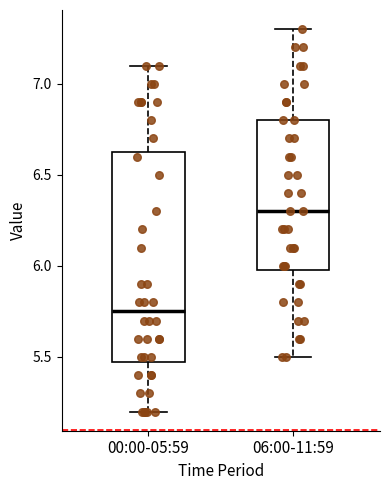

Which box's median line is the highest?

06:00-11:59